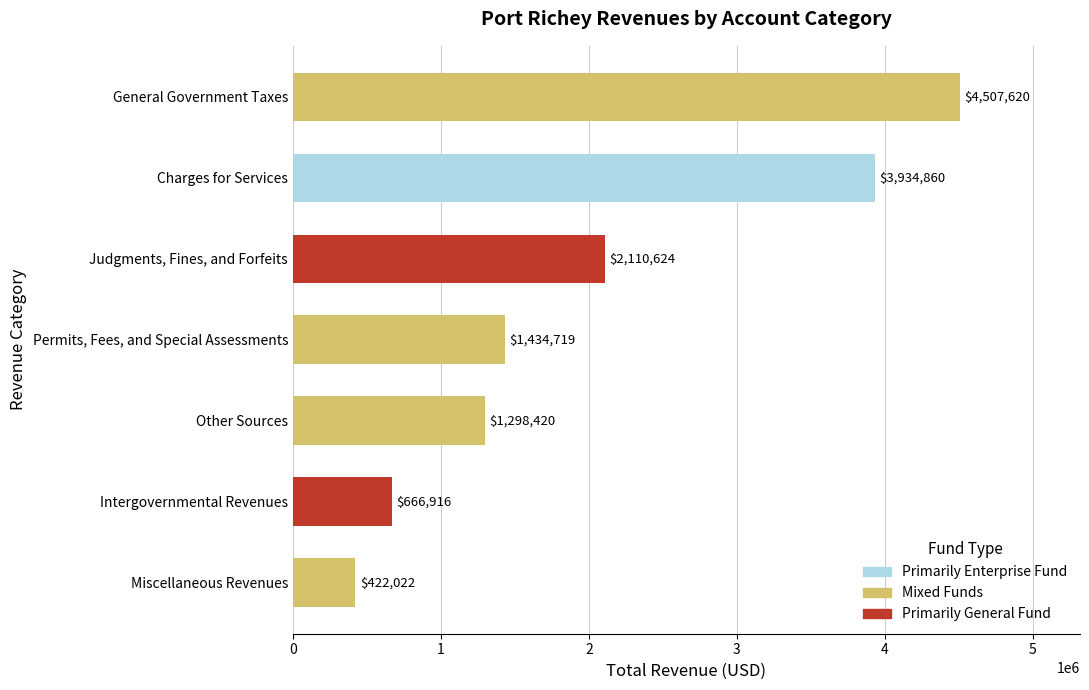

True or false: the data shows 1522580 at Charges for Services.

False